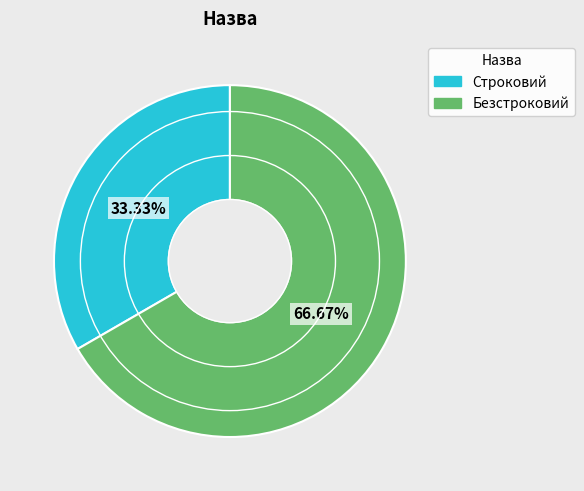

To the nearest percent, what is the average slice percentage?

50%